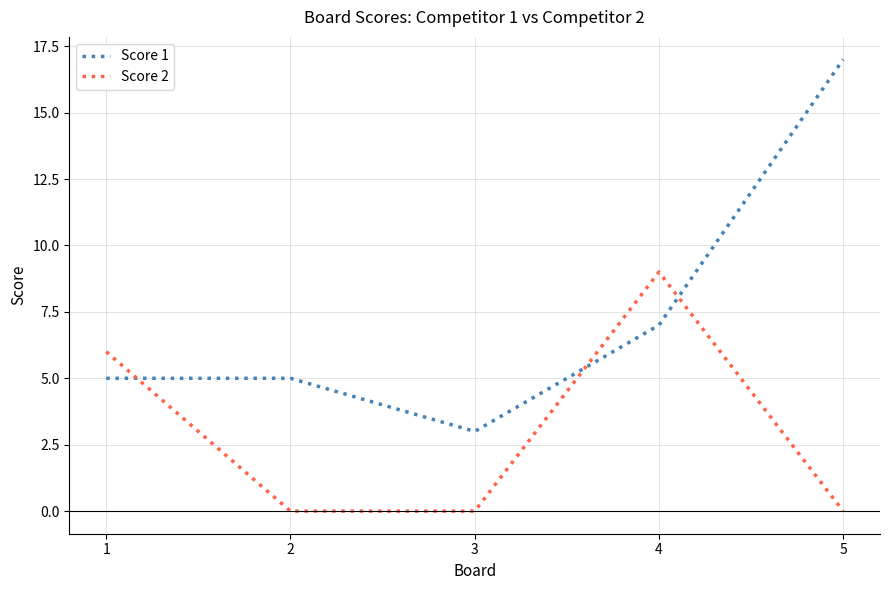

What is the maximum value for Score 1?

17